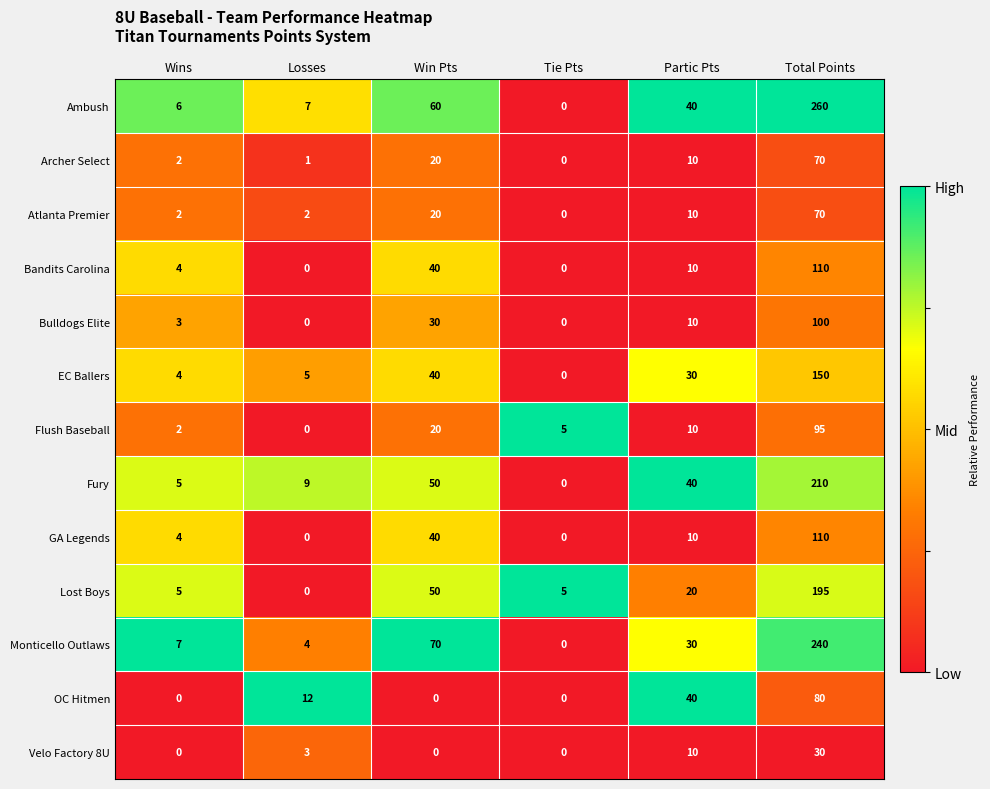

The value of Monticello Outlaws at Losses is 6. True or false?

False